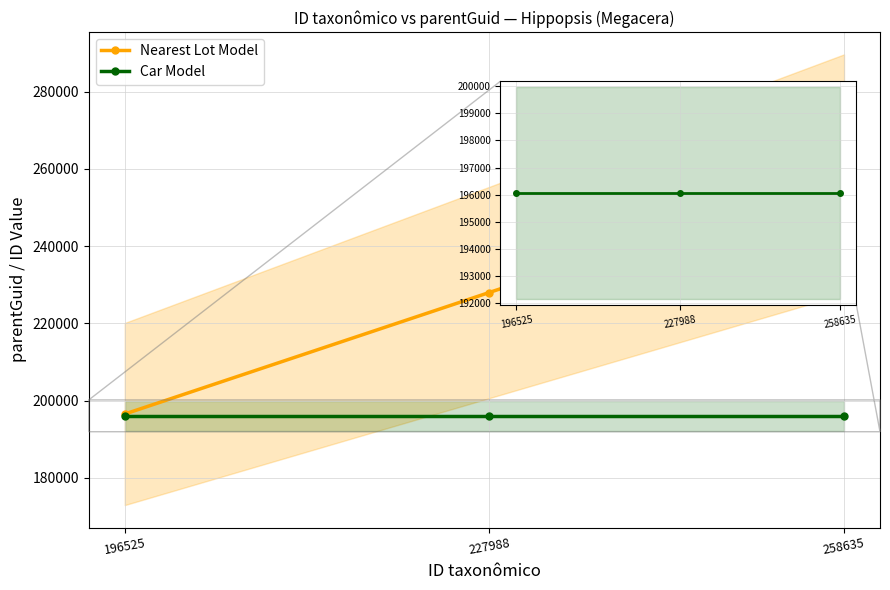

Between 196525 and 258635, which series saw the biggest shift?

Nearest Lot Model